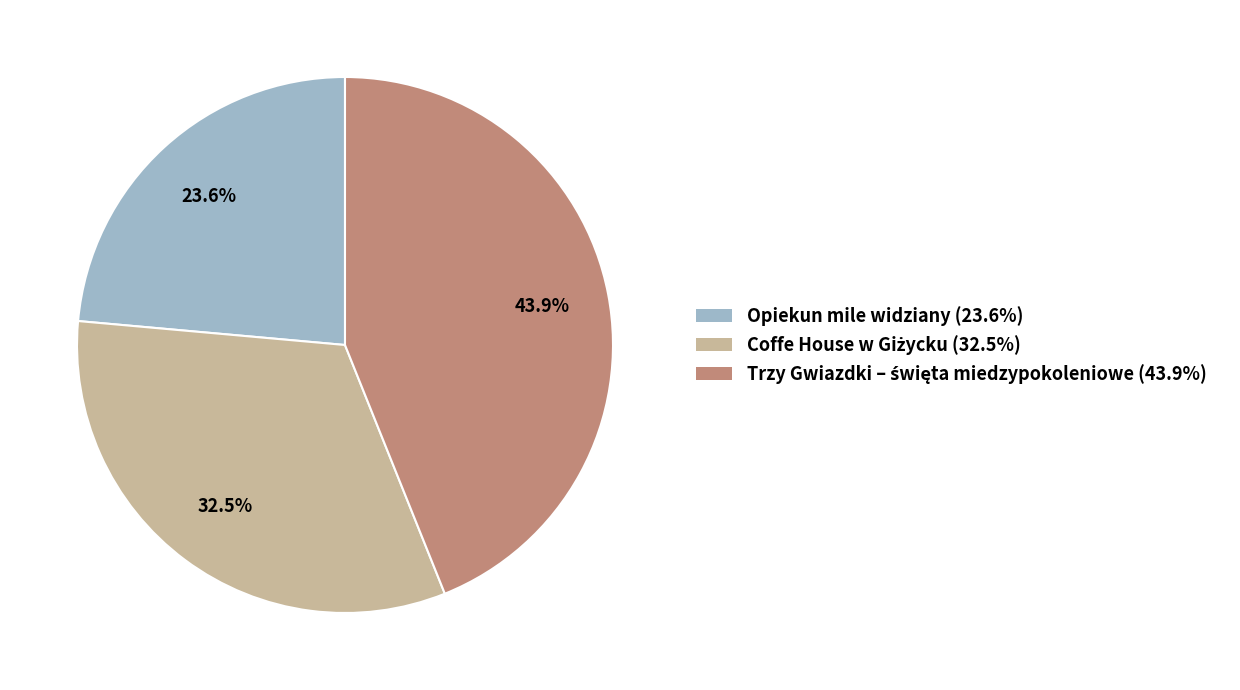

How much of the chart is everything except Opiekun mile widziany (23.6%)?

76.4%